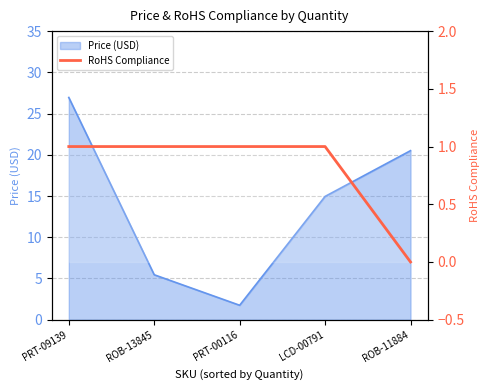

Reading left to right, list all the values displayed in this chart.

PRT-09139=1	ROB-13845=1	PRT-00116=1	LCD-00791=1	ROB-11884=0